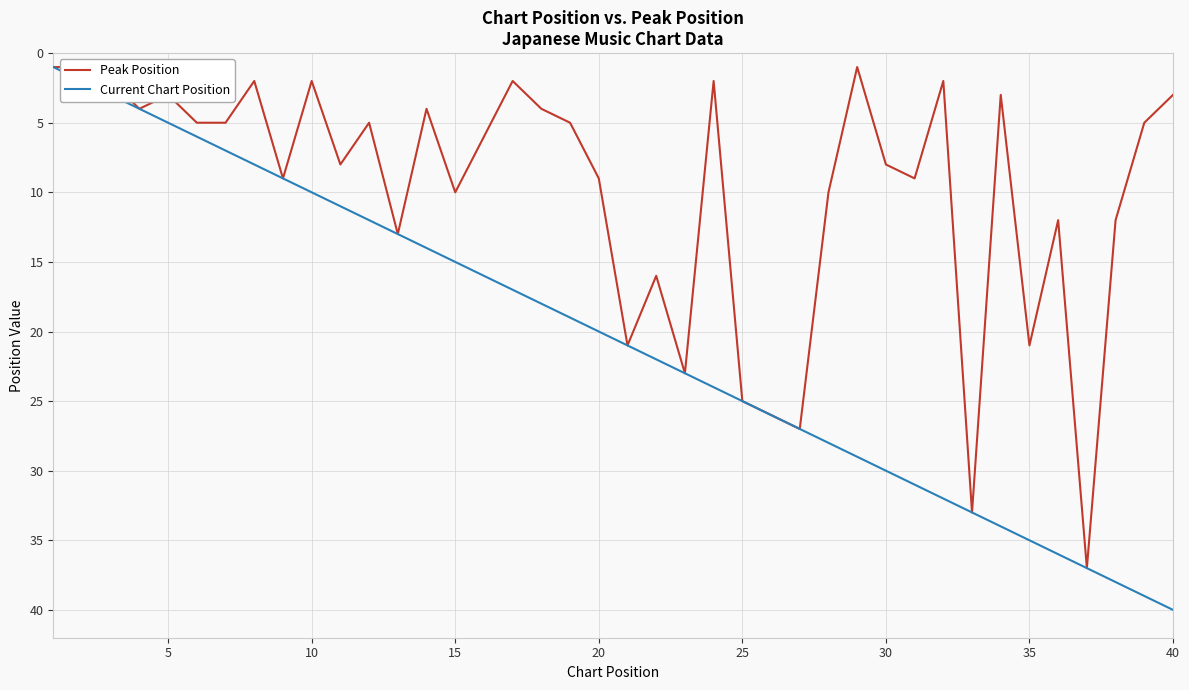

What are all the series names shown in the legend?

Peak Position, Current Chart Position